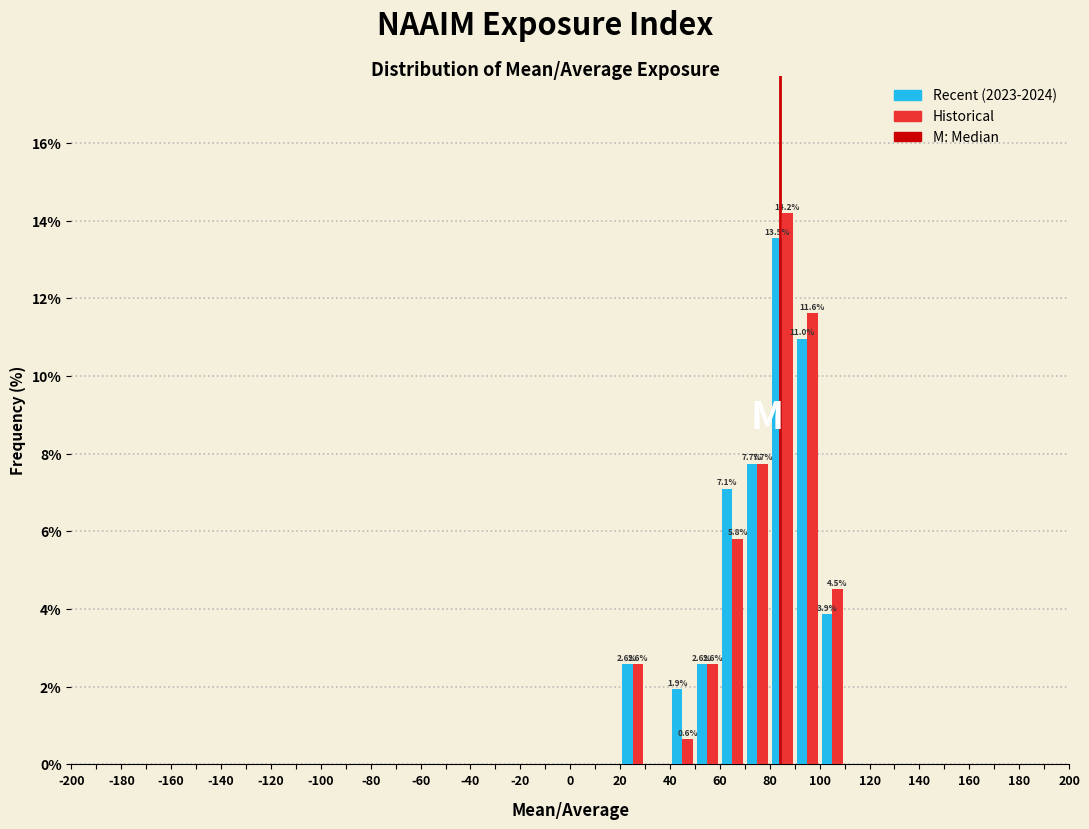

In the Recent (2023-2024) series, which range on the x-axis has the tallest bar?

80 to 90